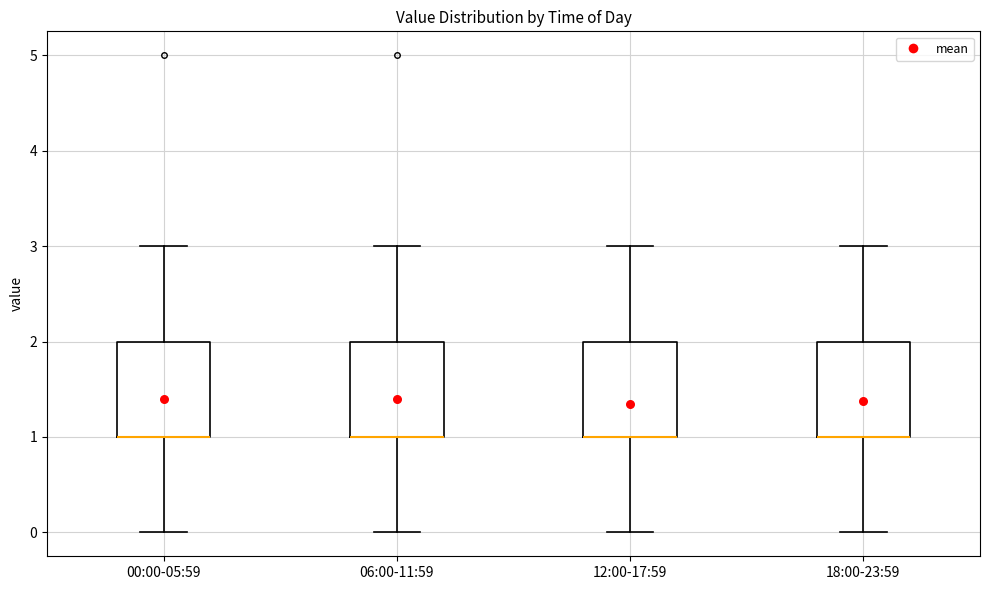

Where is the lower edge of the box for 06:00-11:59 on the y-axis? The values are not printed on the chart, so give them approximately, as read against the axis.

1